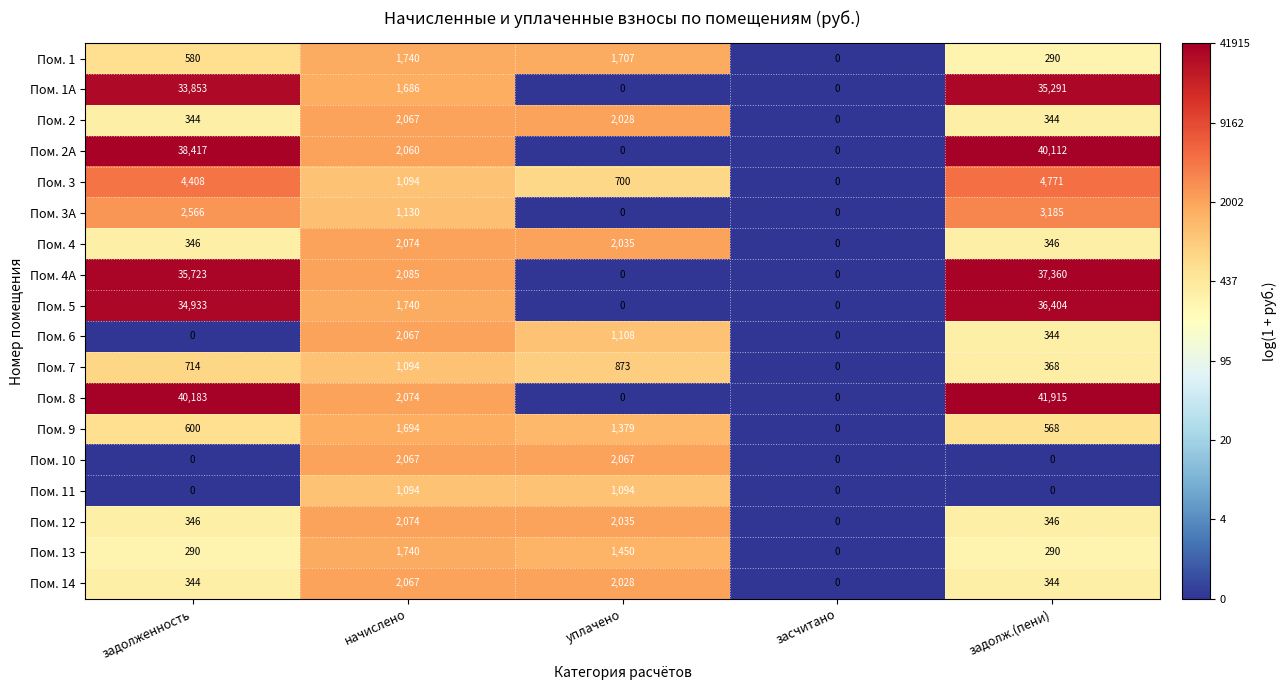

Is it true that Пом. 1 equals 520 at задолж.(пени)?

False